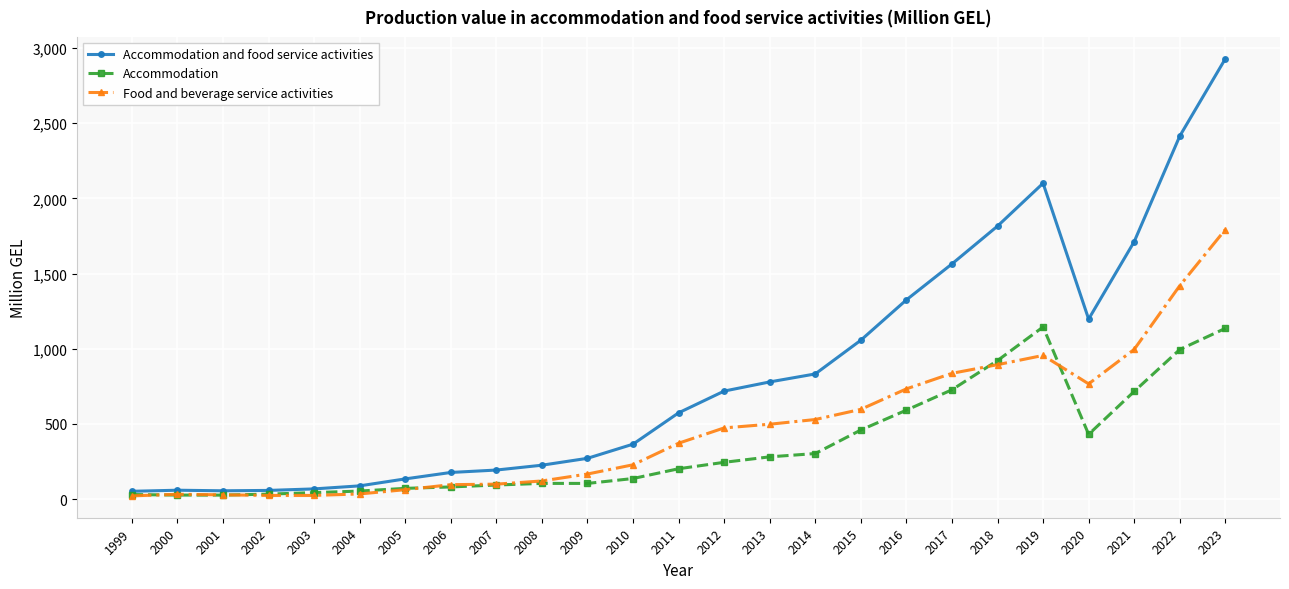

What is the greatest value displayed?

2929.1